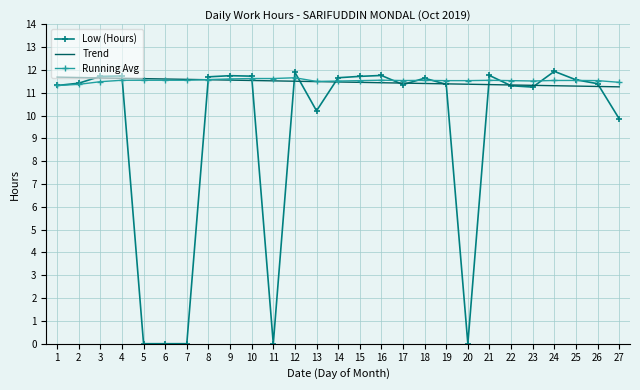

What is the average value of the Low (Hours) series?

9.3